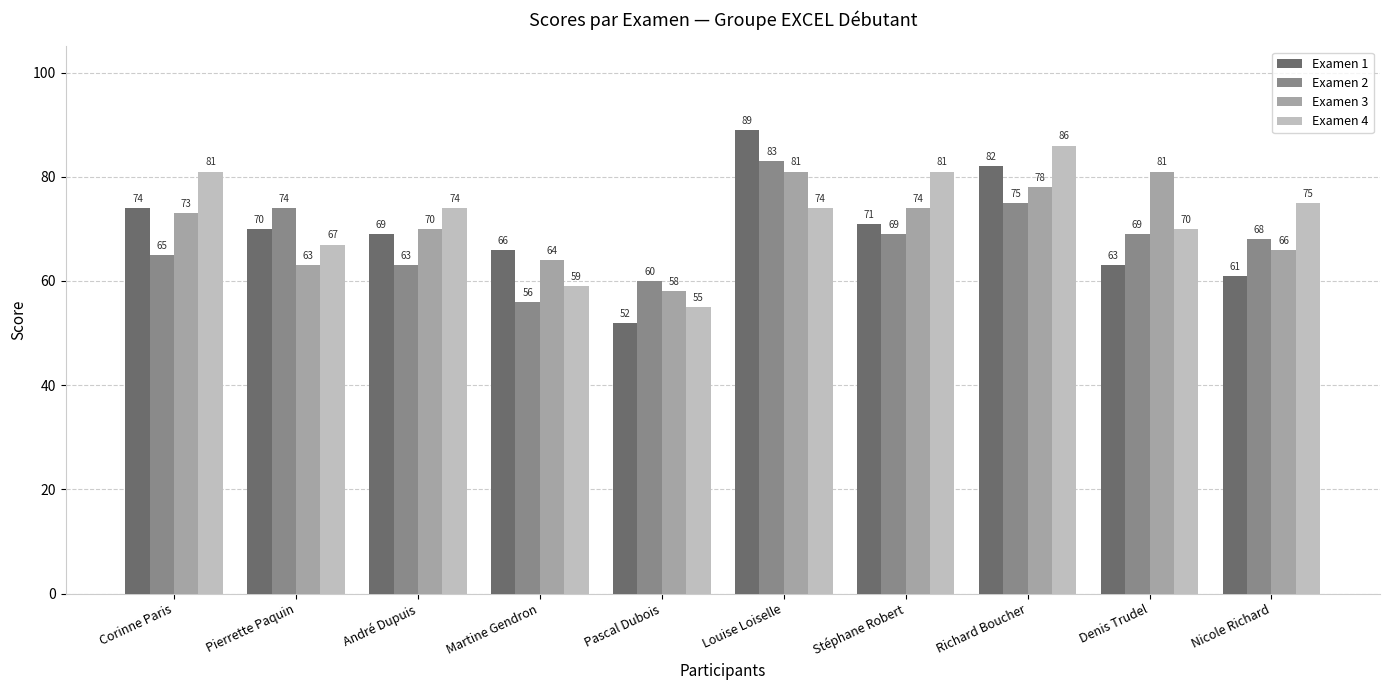

List the series in order of their peak value, highest first.

Examen 1, Examen 4, Examen 2, Examen 3